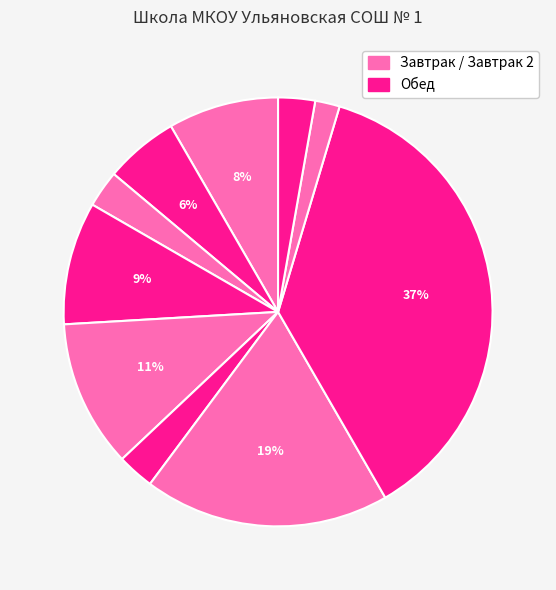

To the nearest percent, what is the difference between the largest and smallest slice percentages?

35%